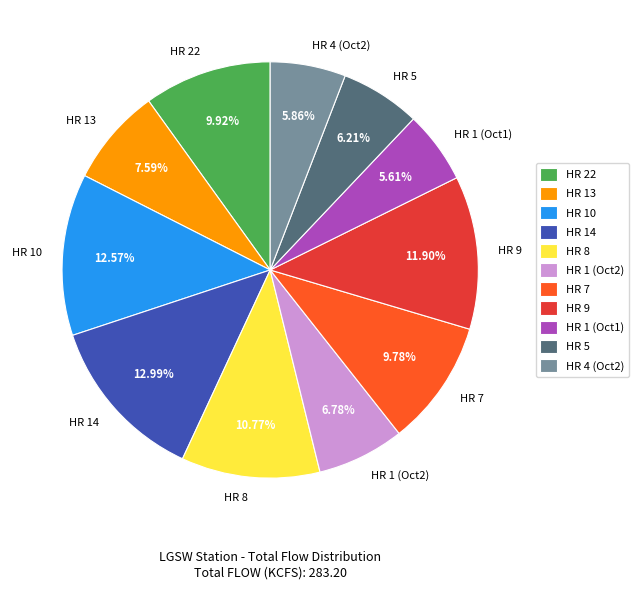

Between HR 4 (Oct2) and HR 13, which is larger?

HR 13